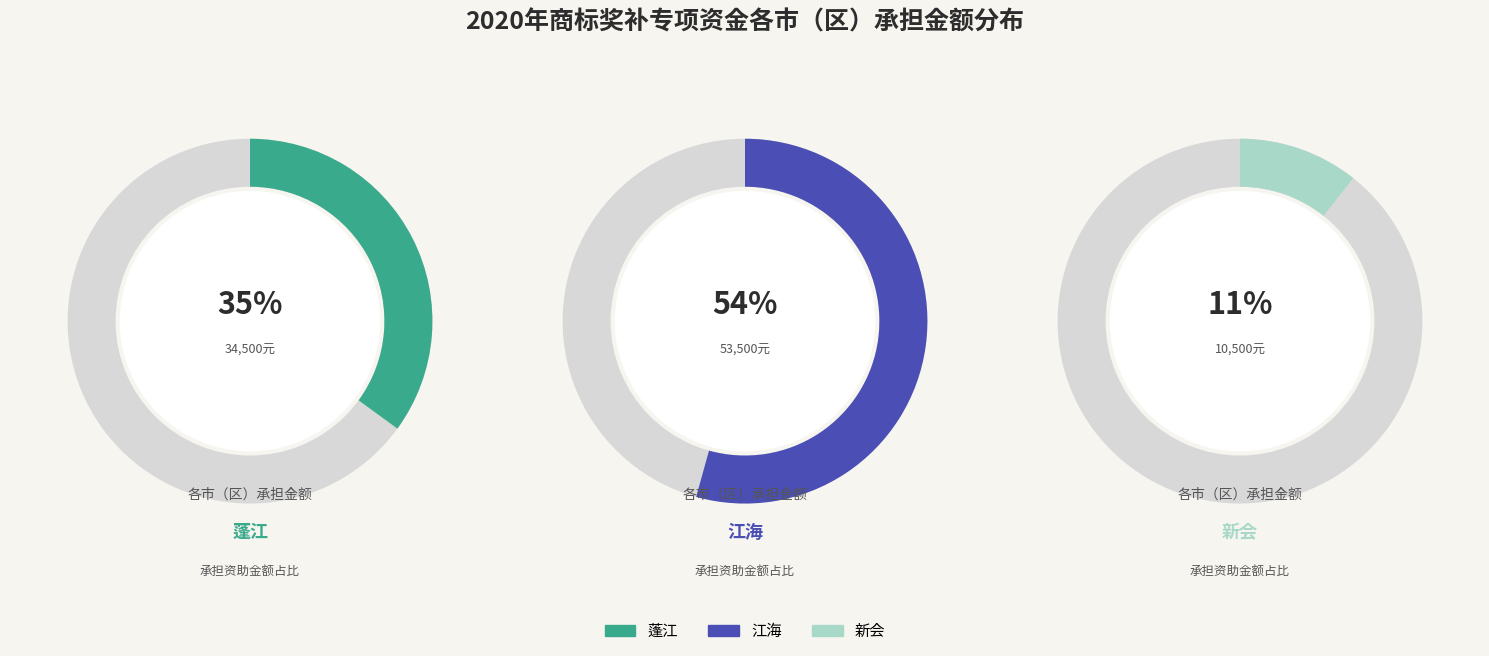

What is the change in value from 蓬江 to 新会?

-24000